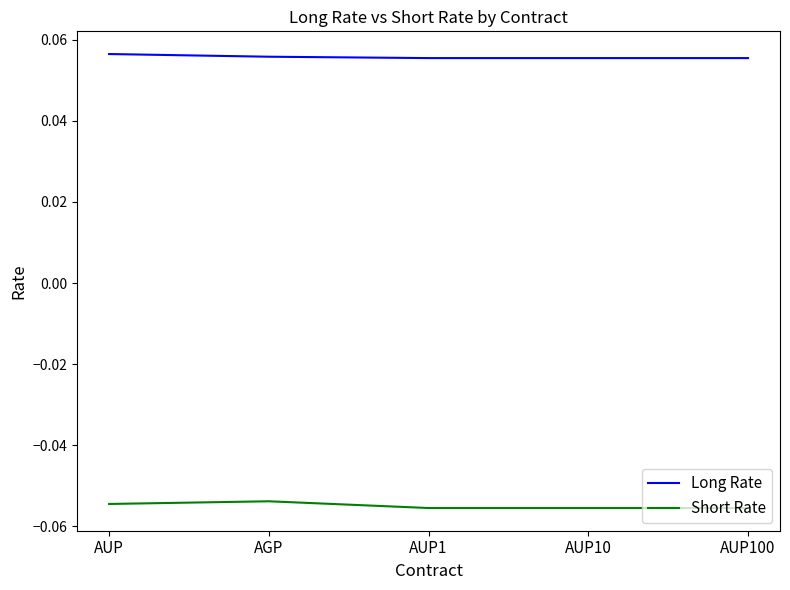

At AUP100, list the series in order from smallest to largest.

Short Rate, Long Rate